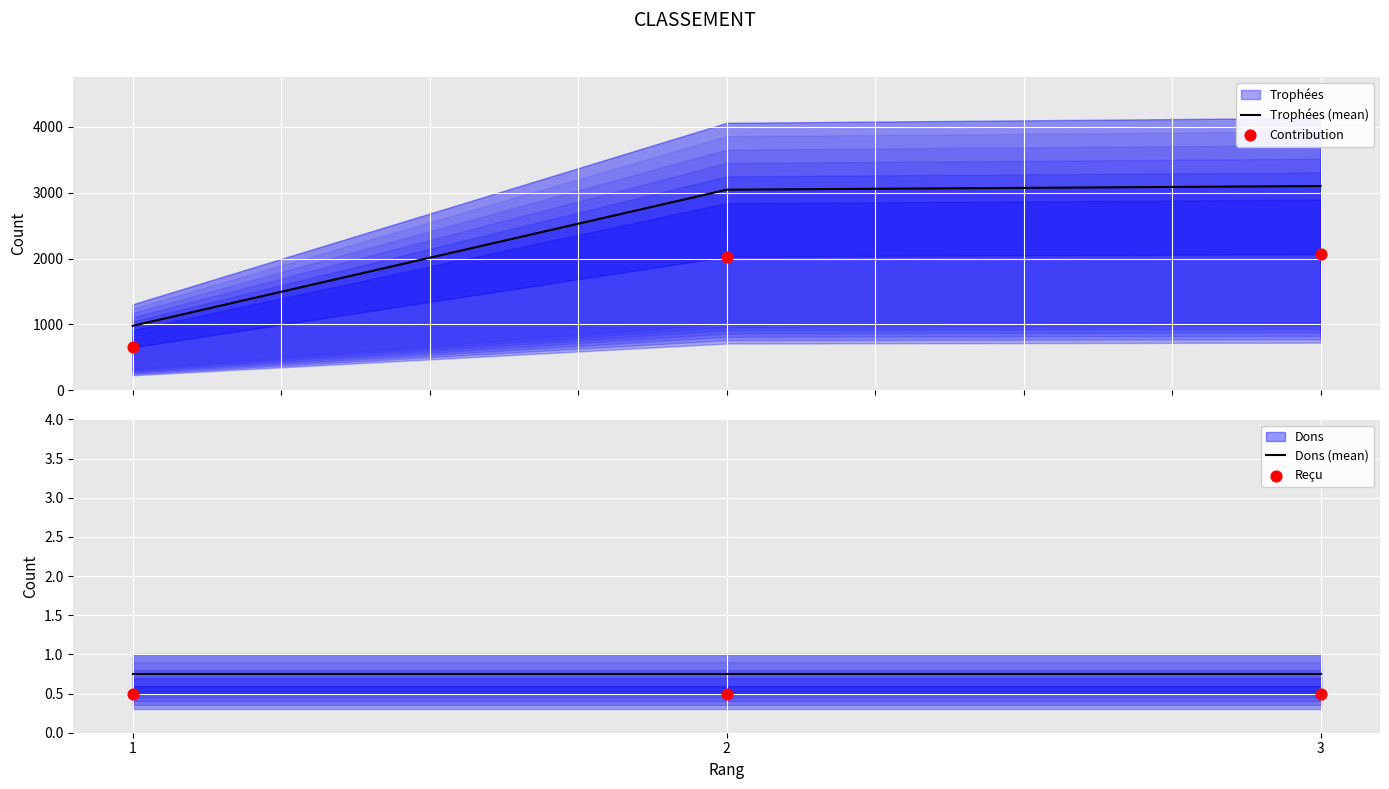

Is the value of Trophées (mean) at 1 greater than the value of Dons (mean) at 2?

Yes